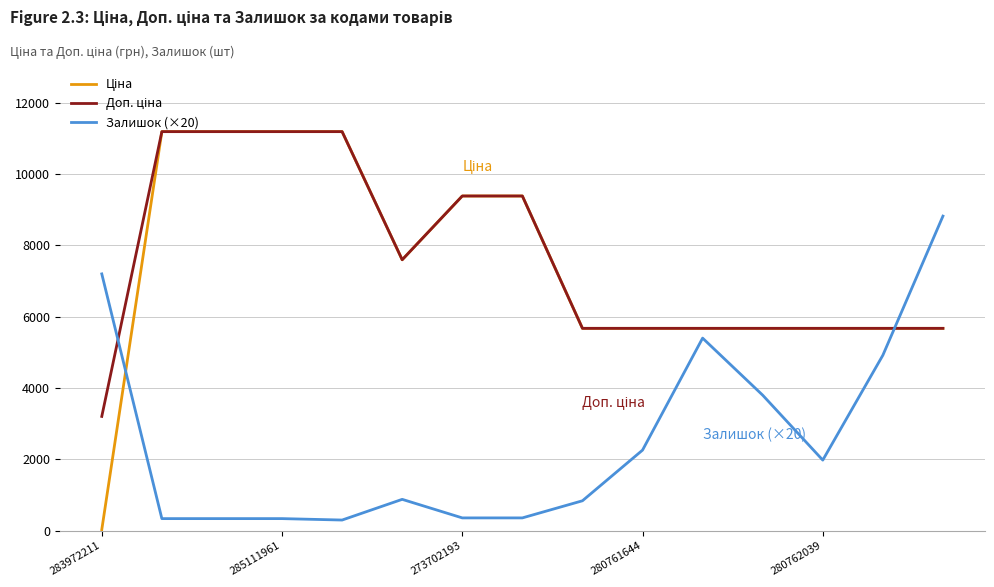

What is the maximum value for Залишок (×20)?

8820.0